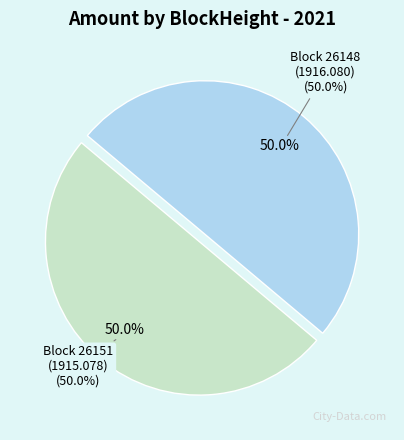

Combined, what portion of the pie is 26148 and 26151?

100.0%